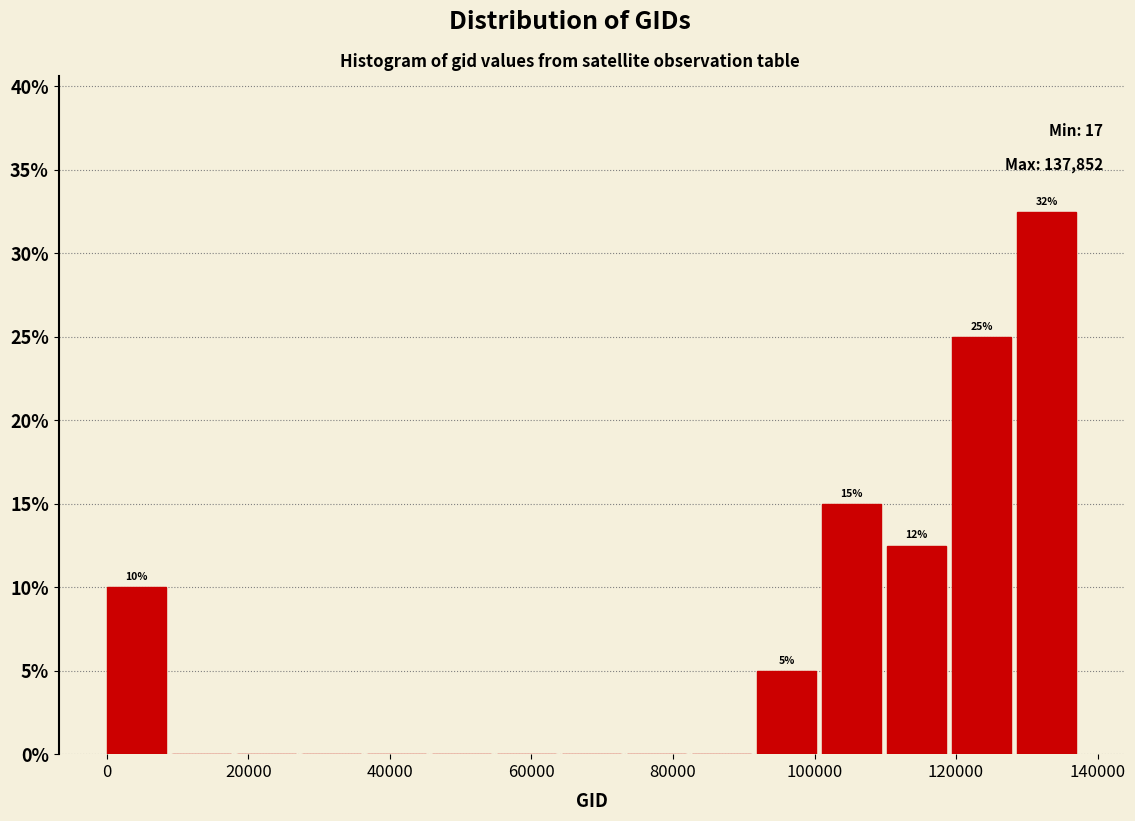

Over which range of the x-axis is the bar tallest?

128000 to 138000